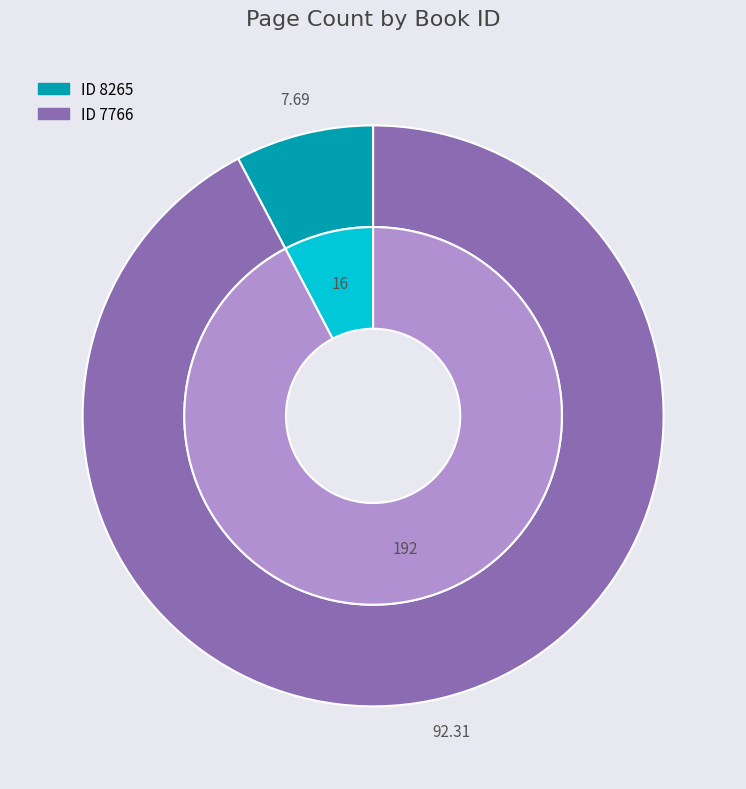

To the nearest percent, what is the difference between the 8265 and 7766 slice percentages?

85%